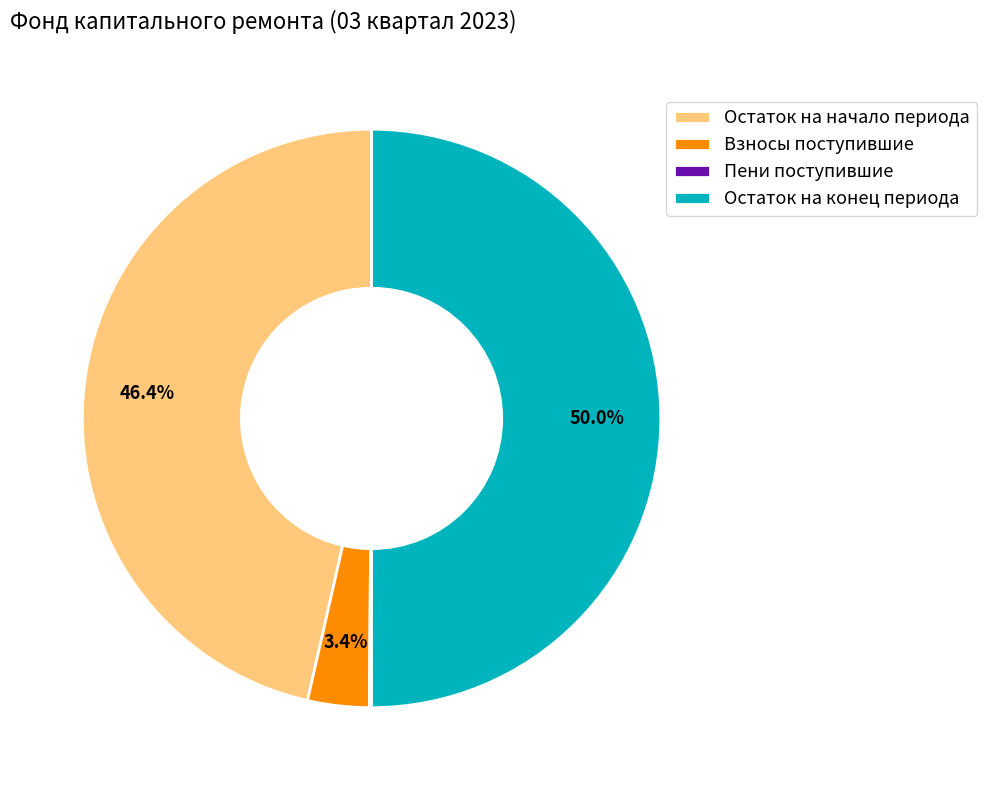

Which category accounts for the majority?

Остаток на конец периода